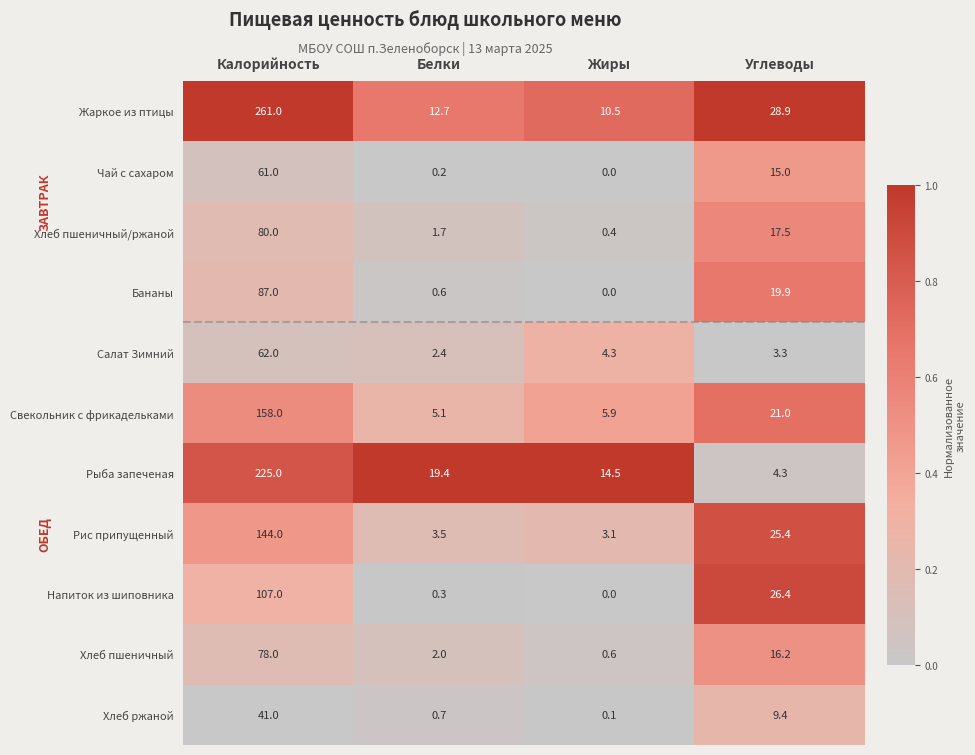

Rank the series at Углеводы from highest to lowest value.

Жаркое из птицы, Напиток из шиповника, Рис припущенный, Свекольник с фрикадельками, Бананы, Хлеб пшеничный/ржаной, Хлеб пшеничный, Чай с сахаром, Хлеб ржаной, Рыба запеченая, Салат Зимний